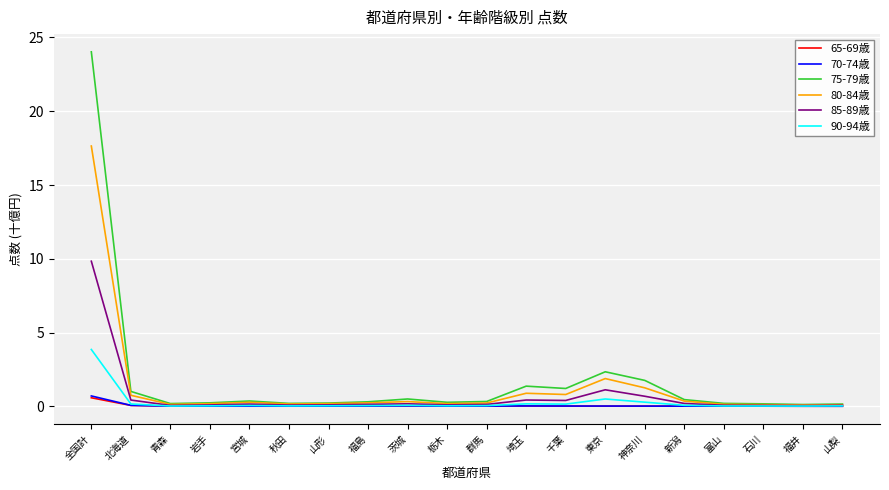

Which series has the largest total across all categories?

75-79歳